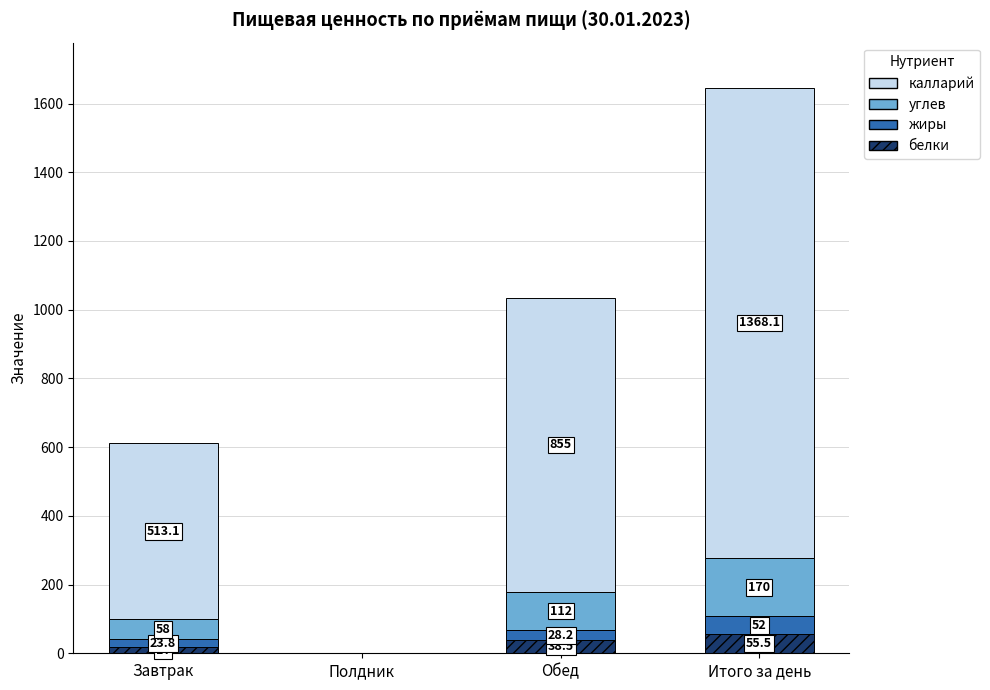

Count the number of data series in this chart.

4